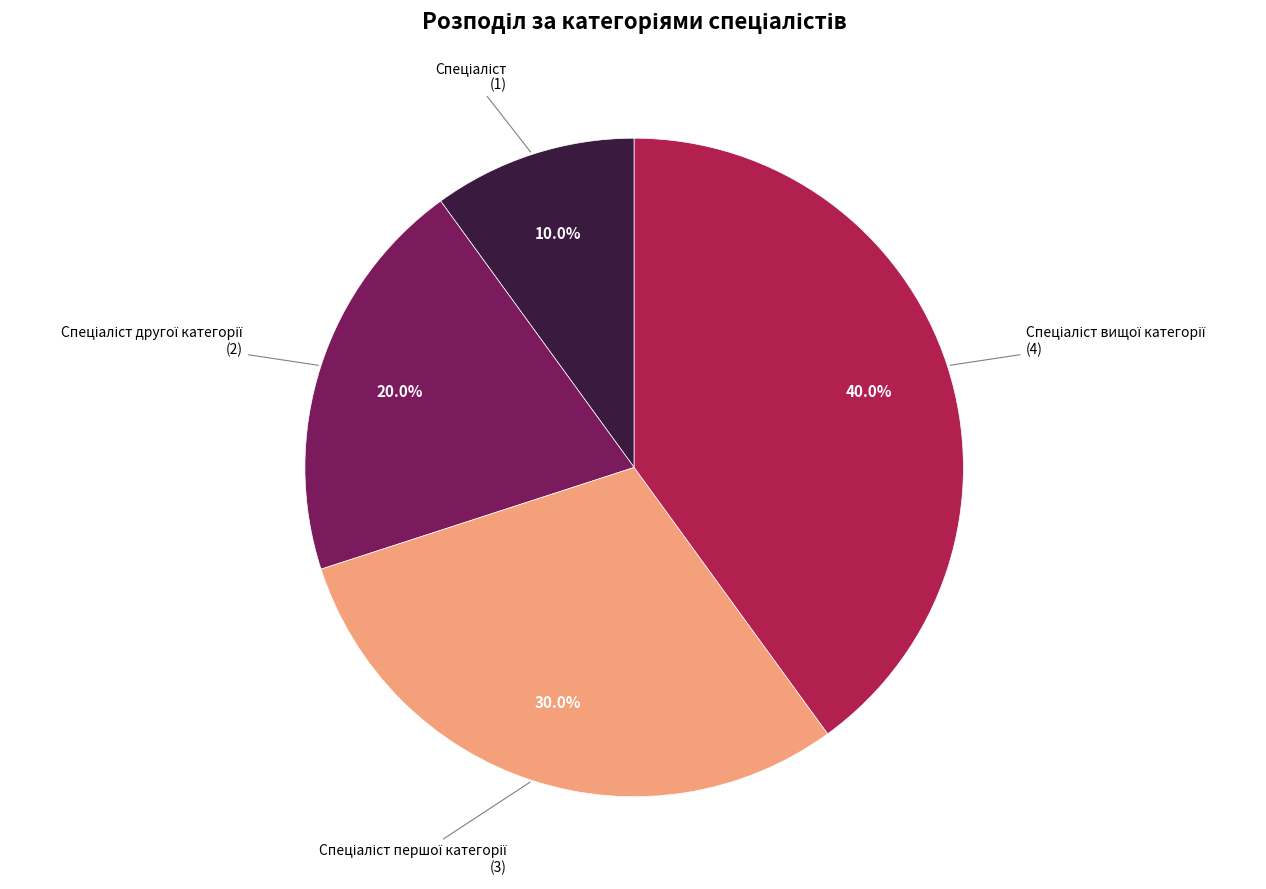

Is there a majority slice in this chart?

No